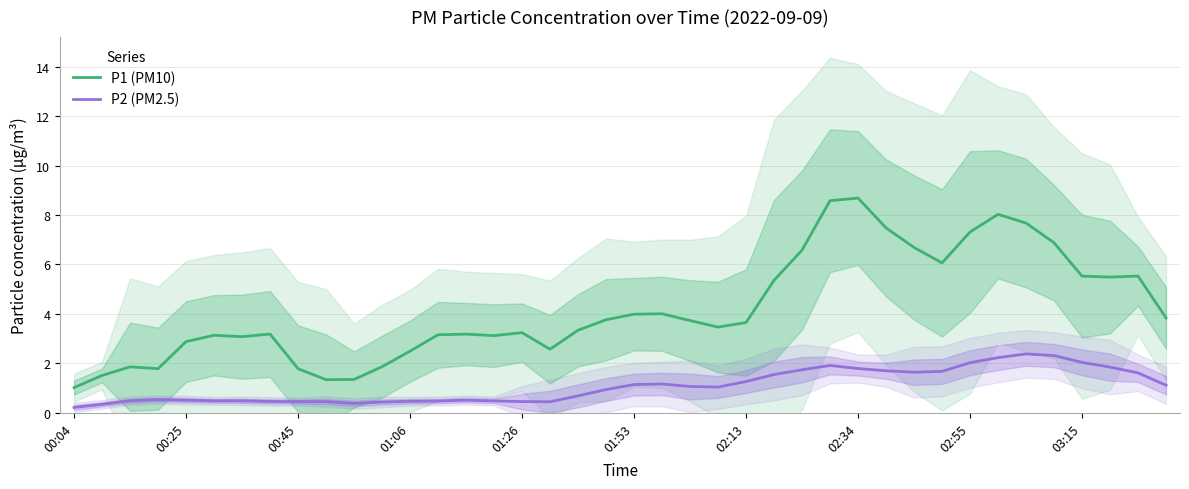

Count the number of data series in this chart.

2